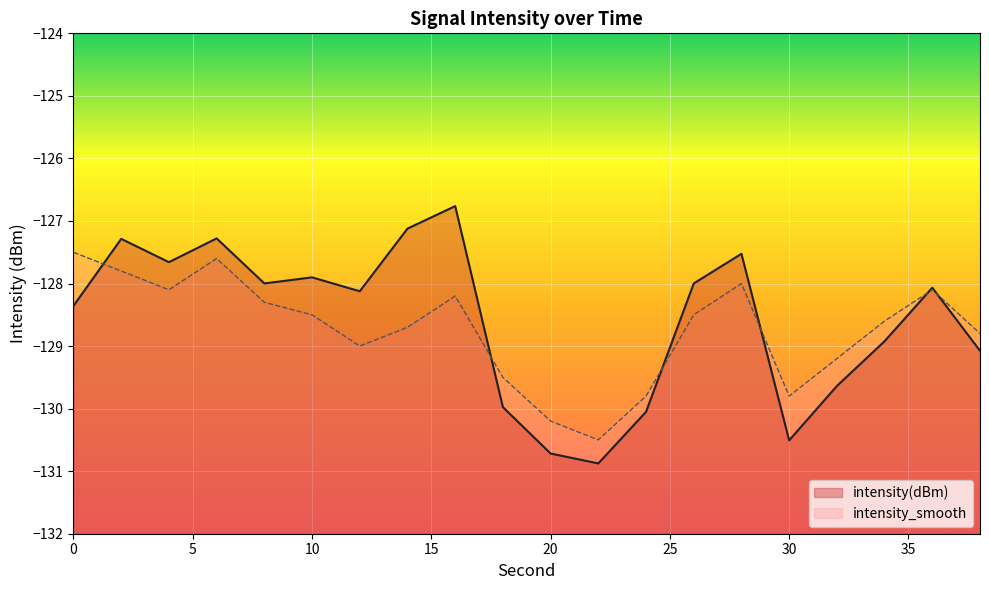

Is it true that intensity_smooth equals -129.8 at 30?

True